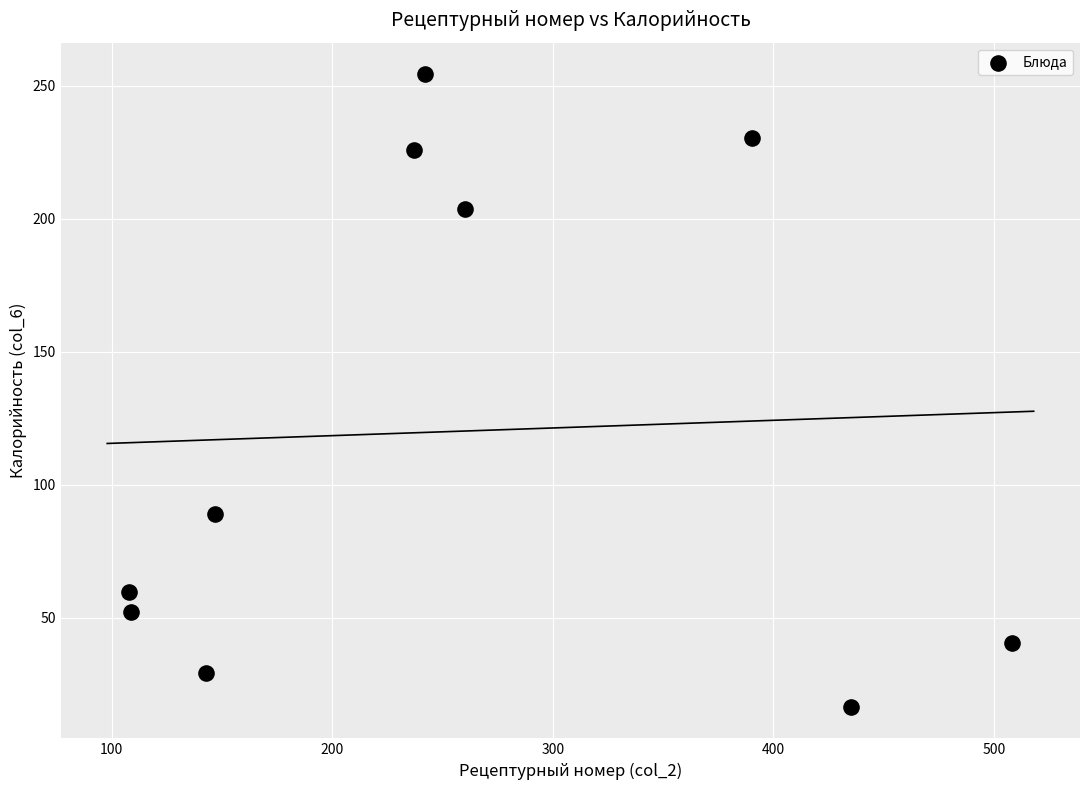

What Y value in the scatter plot is closest to 135?

89.0